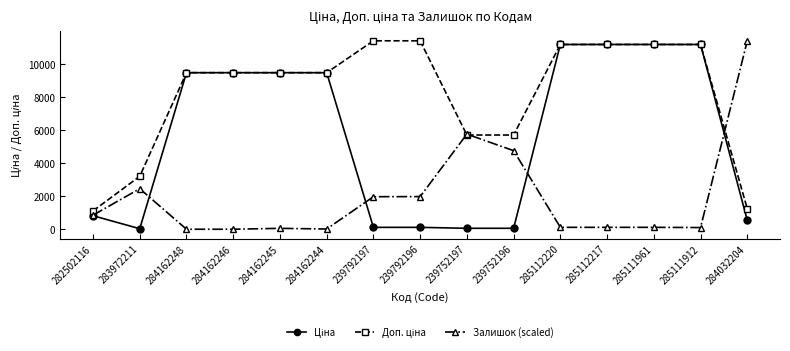

What is the value of the Залишок (scaled) point at the 15th from the left?

11410.0